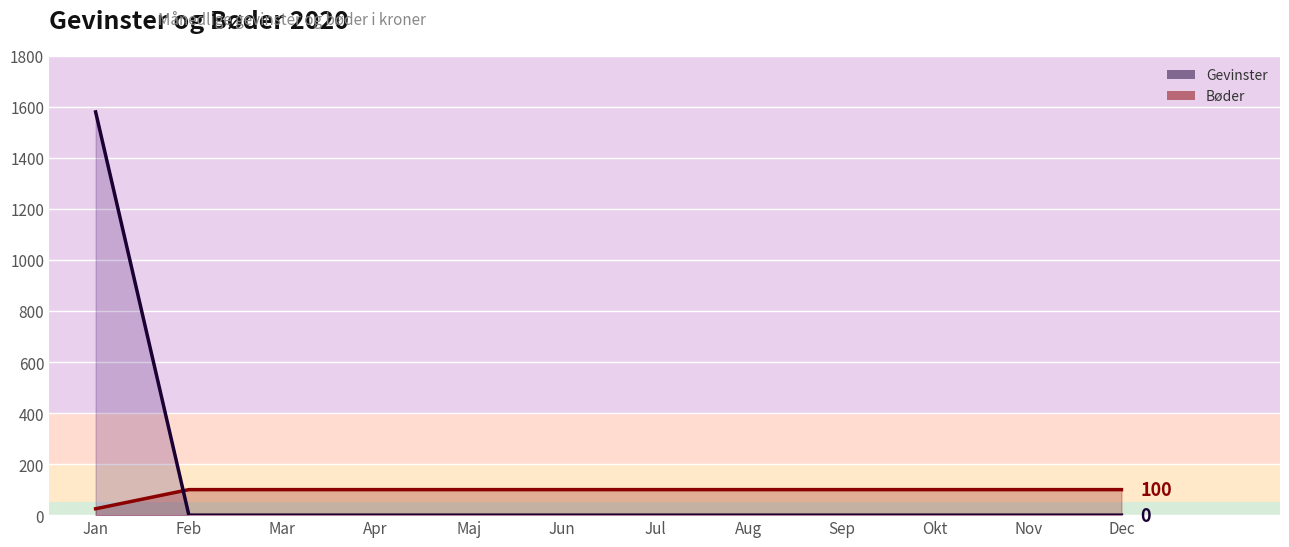

At which label does Bøder reach its peak?

Feb